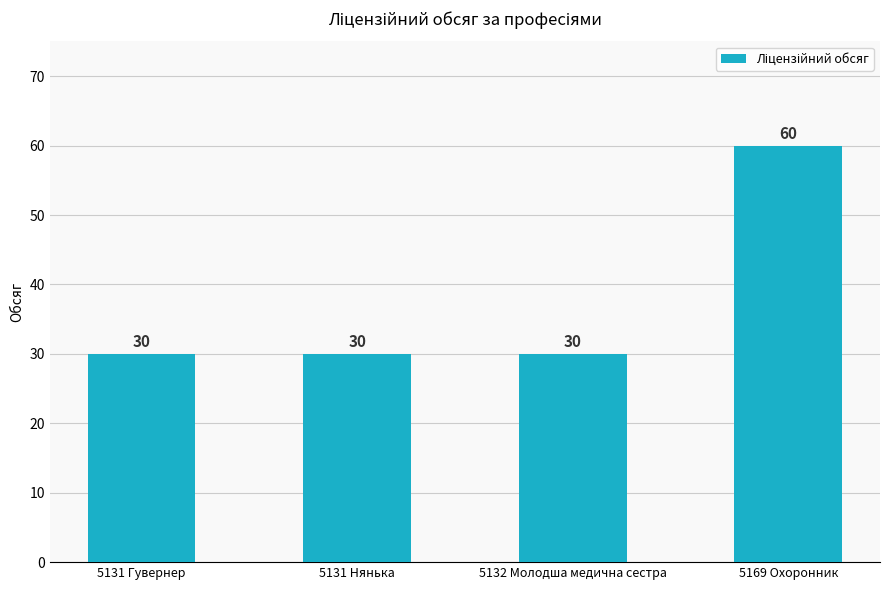

What is the smallest value displayed?

30